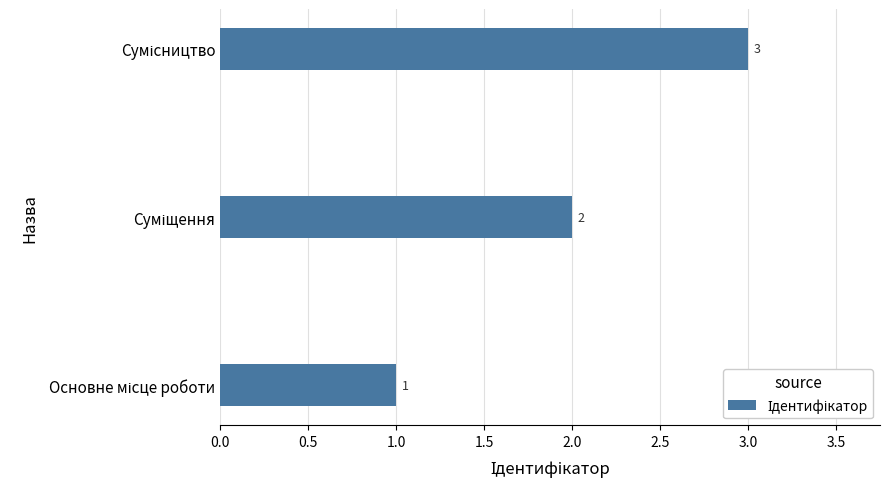

What is the maximum value shown in the chart?

3